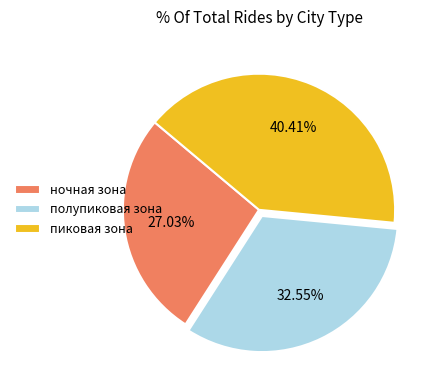

Does ночная зона account for over 50% of the chart?

No